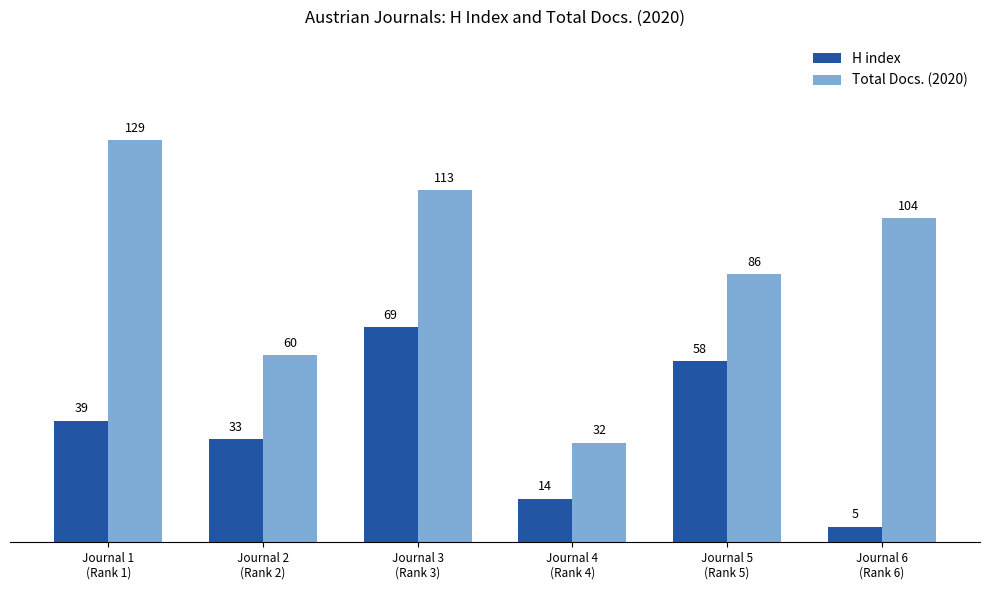

How many series are shown in this chart?

2